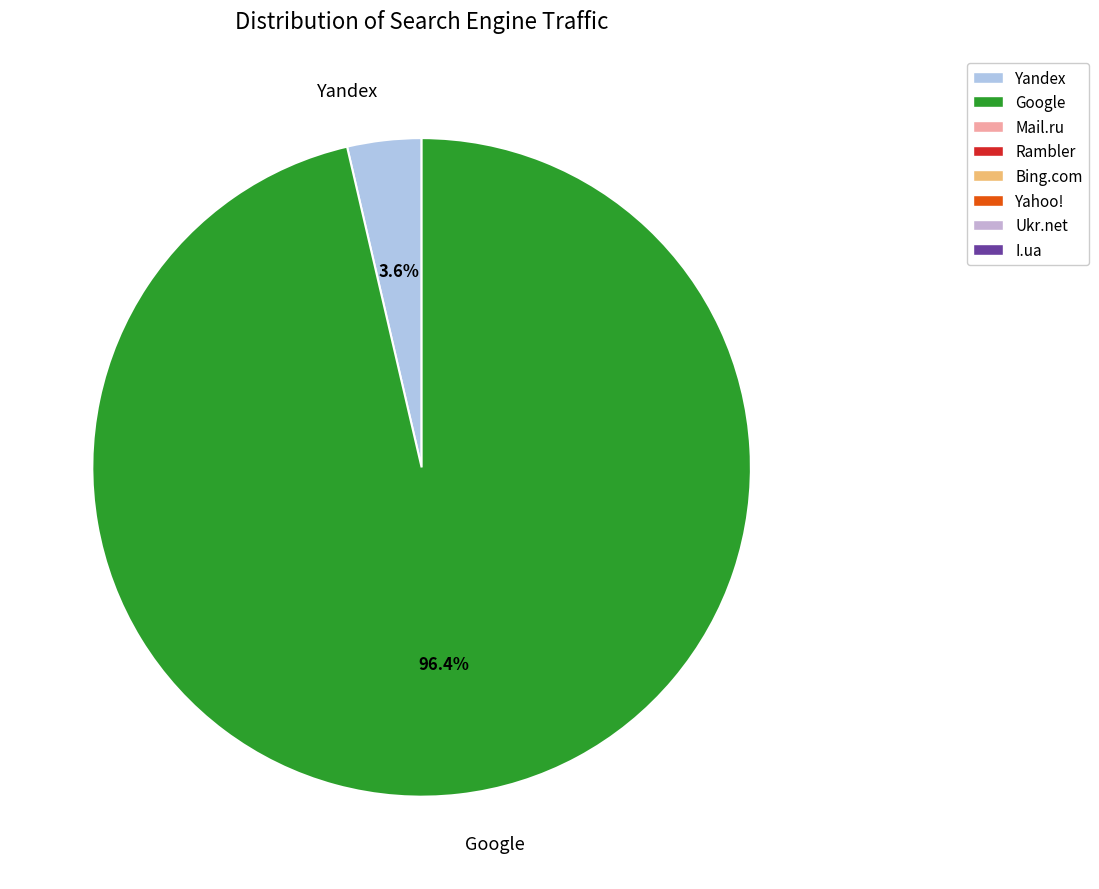

Which slice represents more than half of the pie?

Google